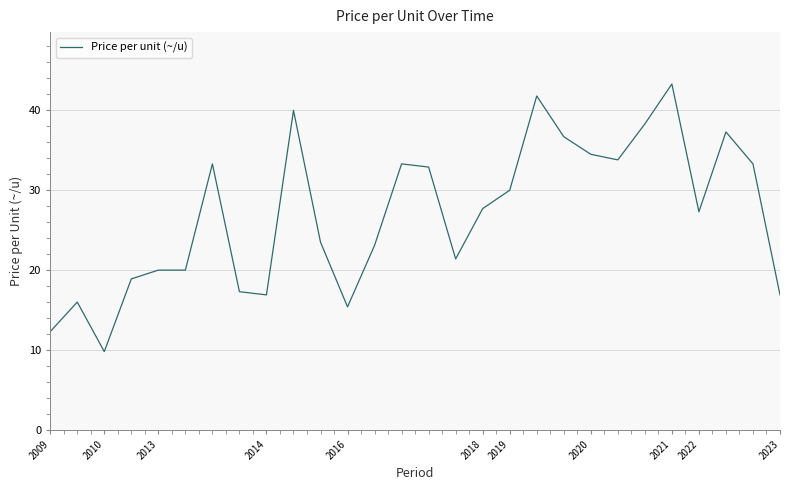

What is the minimum value shown in the chart?

9.8